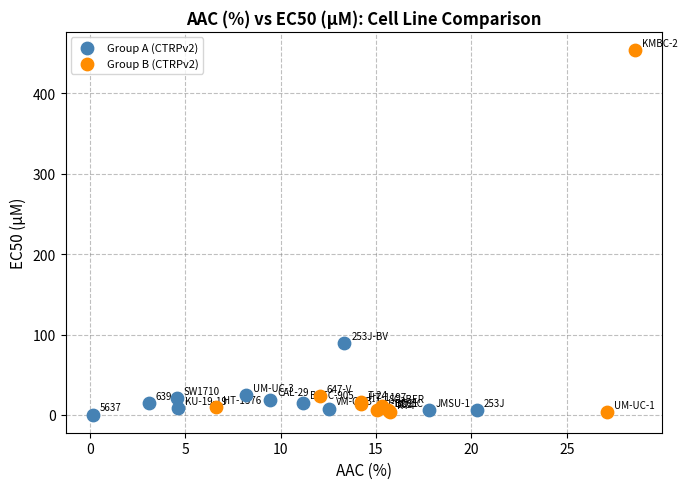

Which series contains the highest Y value?

Group B (CTRPv2)